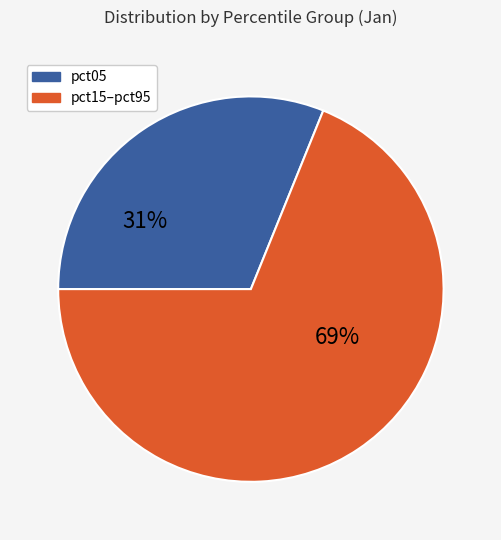

Does any single category account for the majority?

Yes